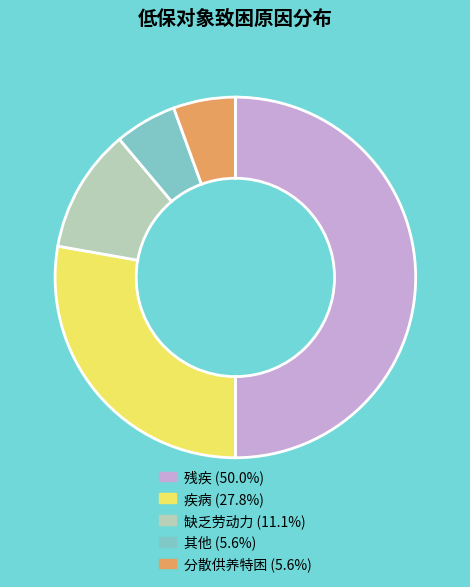

Does 分散供养特困 account for over 50% of the chart?

No